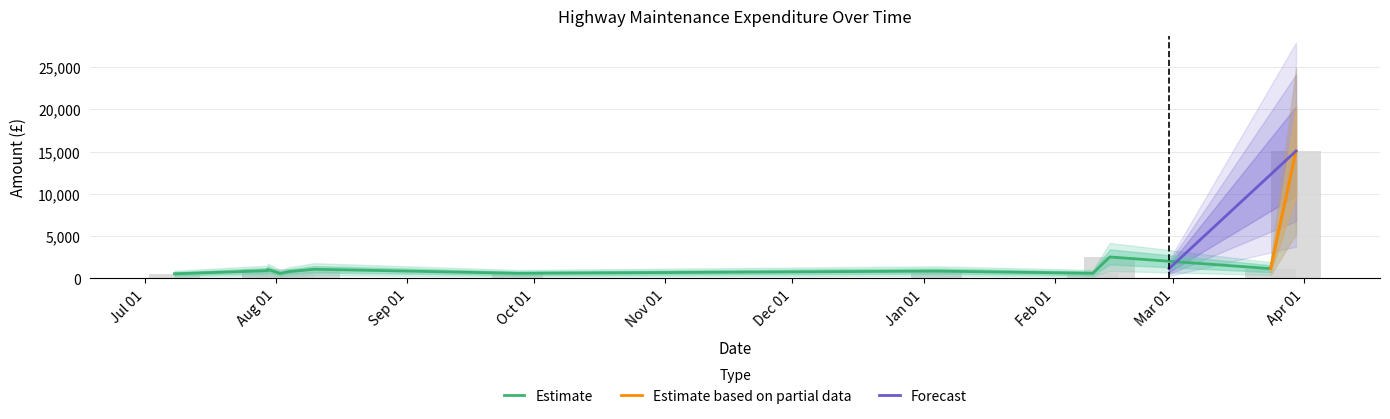

True or false: the data shows 1167.6 at 2011-03-24.

True